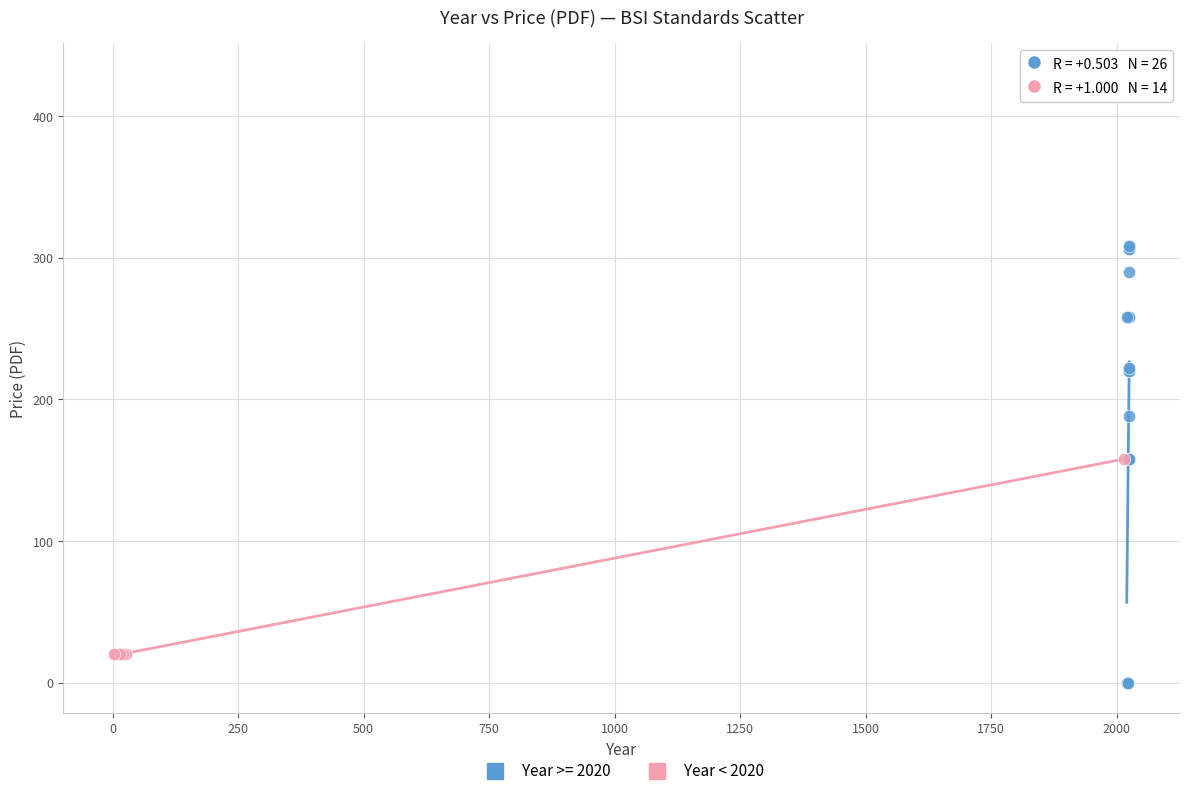

Which series contains the highest Y value?

Year >= 2020